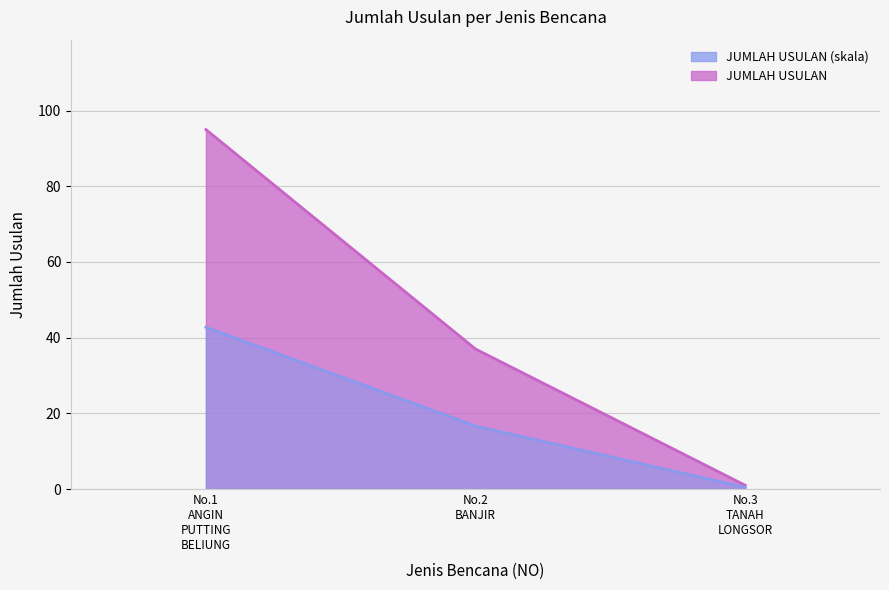

Rank the categories by value from lowest to highest.

No.3 TANAH LONGSOR, No.2 BANJIR, No.1 ANGIN PUTTING BELIUNG